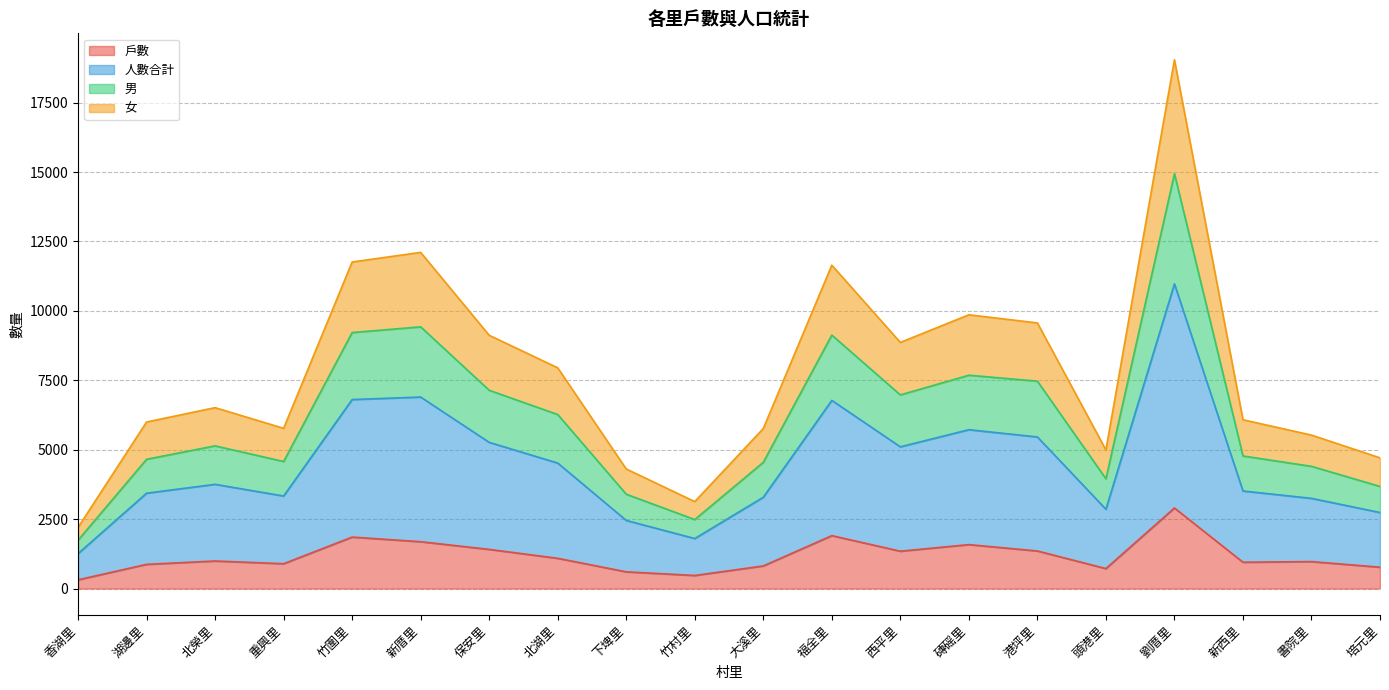

Read the 戶數 value at 頭港里.

720